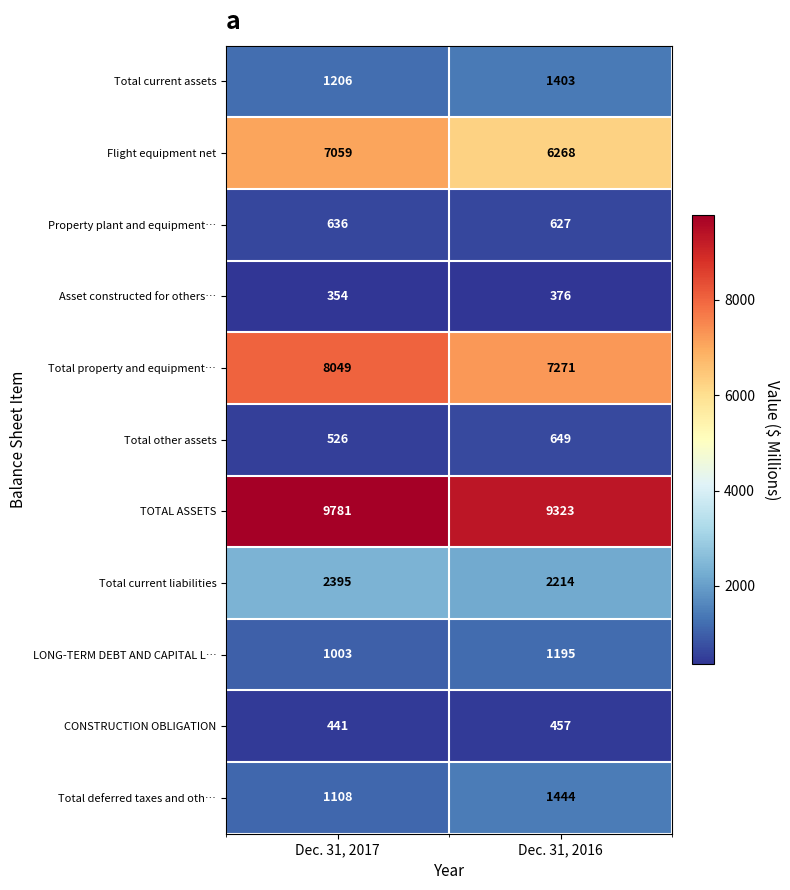

Is it true that TOTAL ASSETS equals 9781 at Dec. 31, 2017?

True